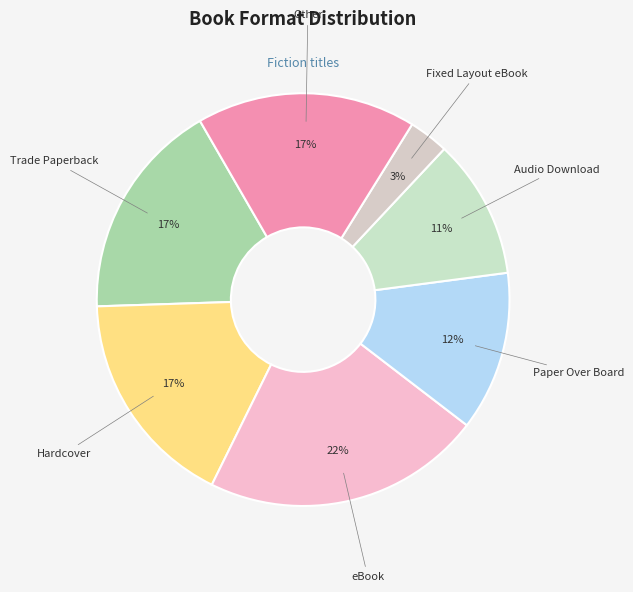

To the nearest percent, what is the average slice percentage?

14%